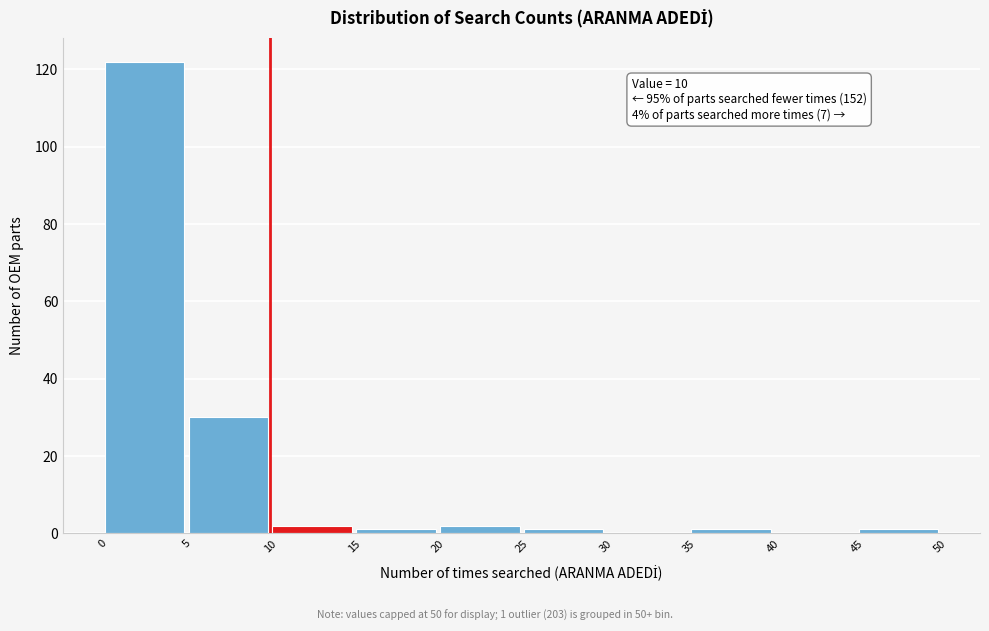

Which range on the x-axis has the tallest bar?

0 to 5